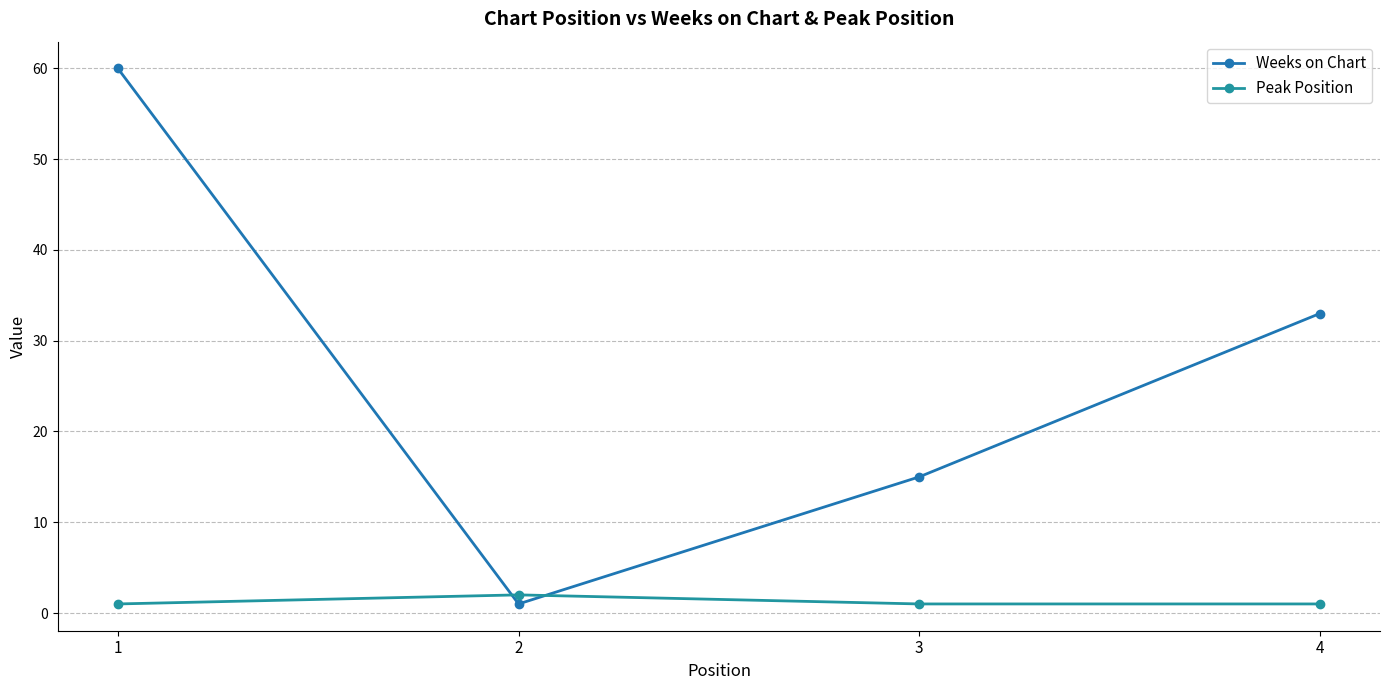

Is the value of Peak Position at 4 greater than the value of Weeks on Chart at 3?

No